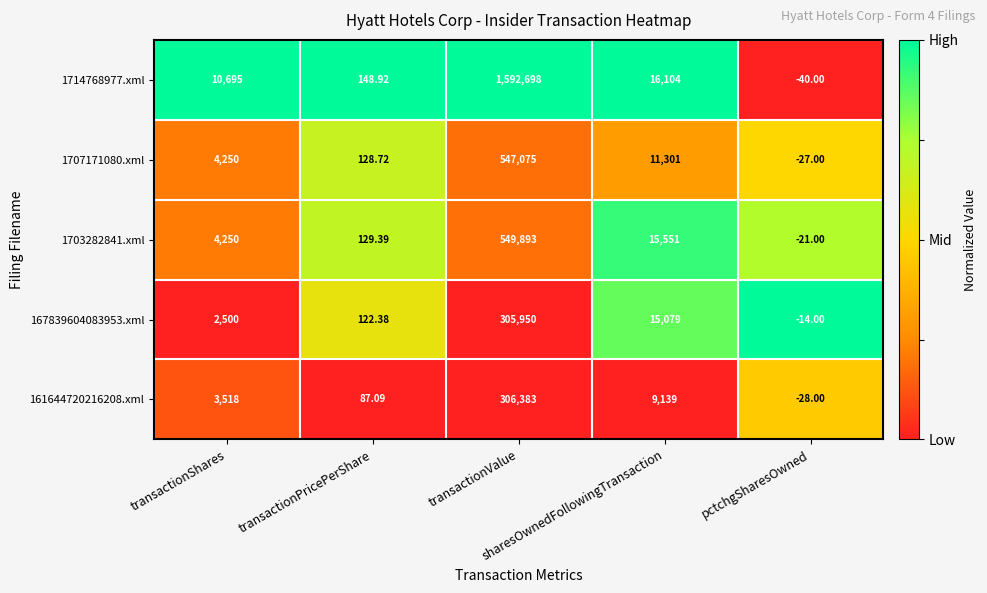

How many values in 167839604083953.xml are above zero?

4